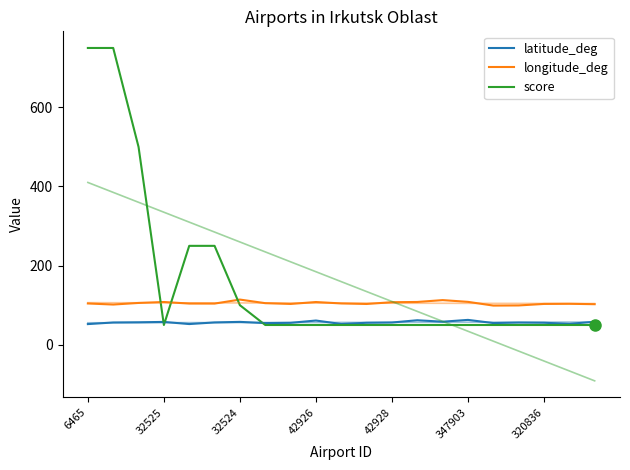

The value of score at 32524 is 211.5. True or false?

False